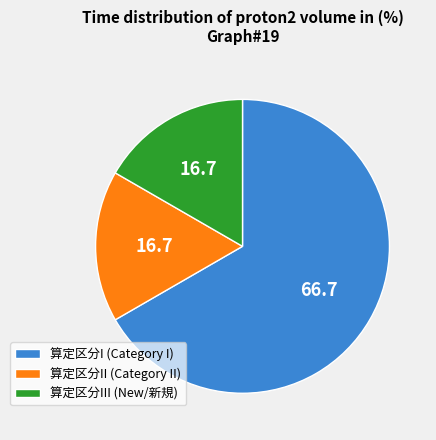

Do 算定区分III (New/新規) and 算定区分I (Category I) together represent more than half of the pie?

Yes